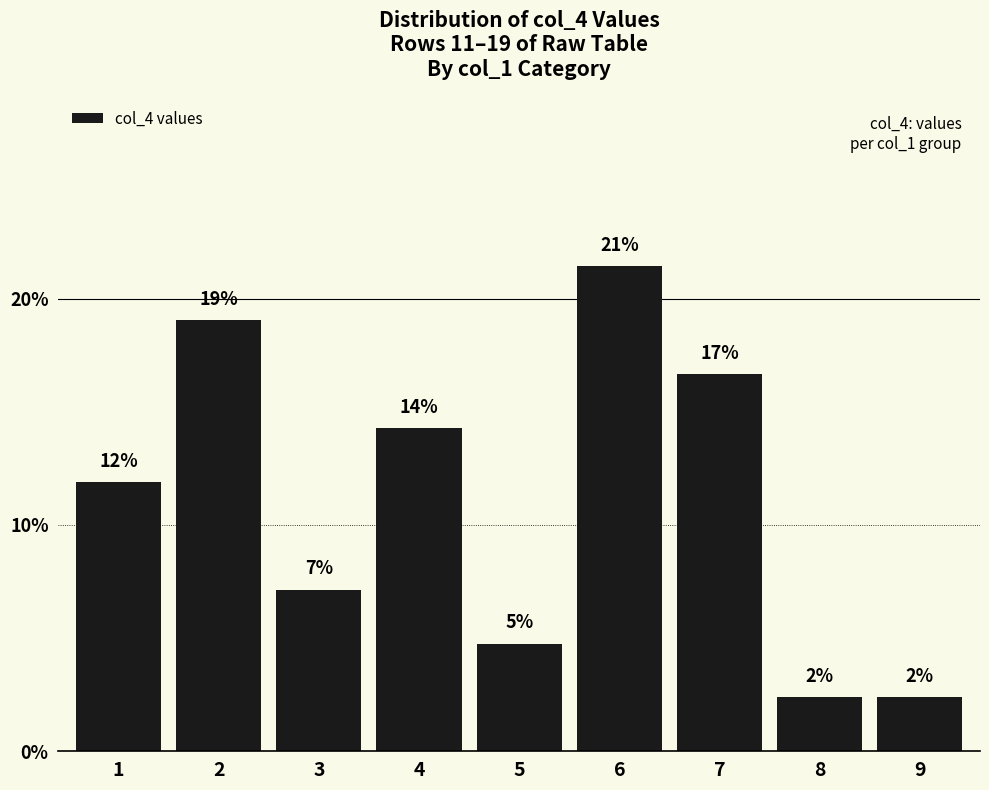

What is the change in value from 4 to 7?

+2.4